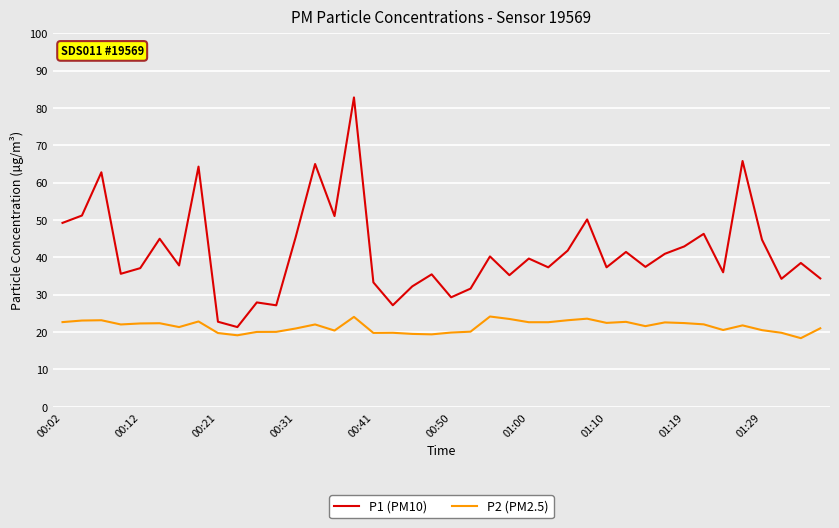

Rank the series by their maximum value, from lowest to highest.

P2 (PM2.5), P1 (PM10)